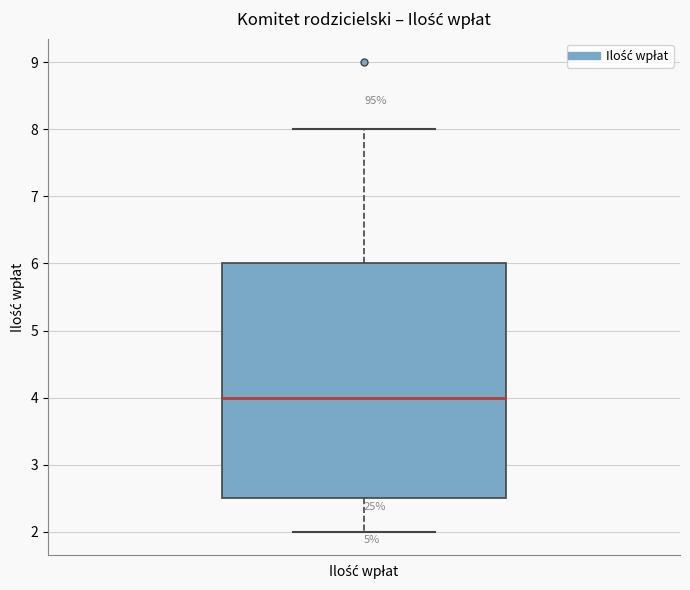

Read this box plot against the y-axis: the position of the median line, the range covered by the box, and the ends of both whiskers. The values are not printed on the chart, so give them approximately, as read against the axis.

median 4.0, box 2.5 to 6.0, whiskers 2.0 to 8.0